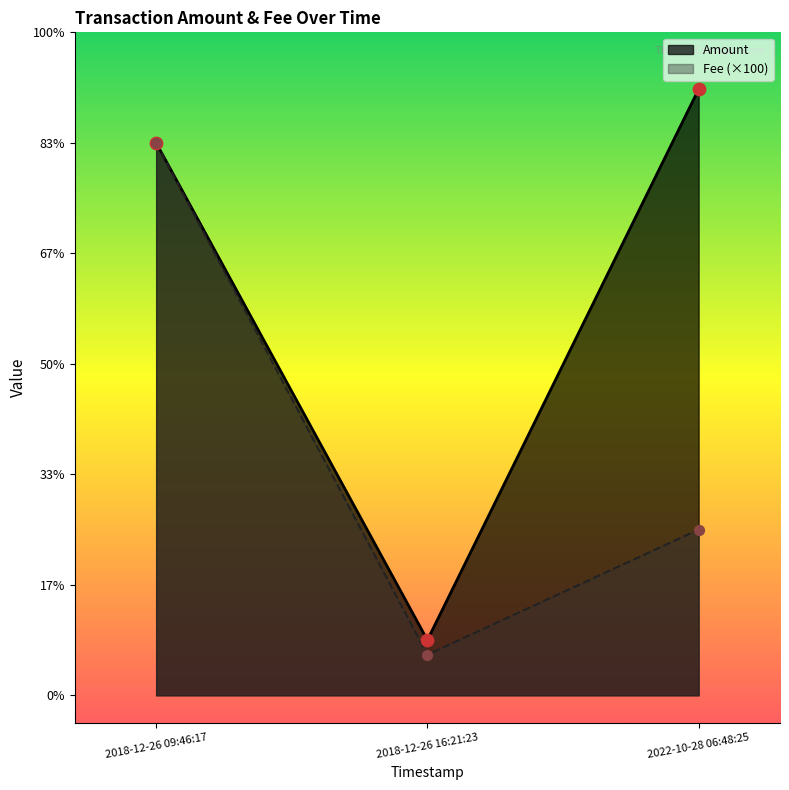

What is the change in value from 2018-12-26 09:46:17 to 2018-12-26 16:21:23?

-9.0